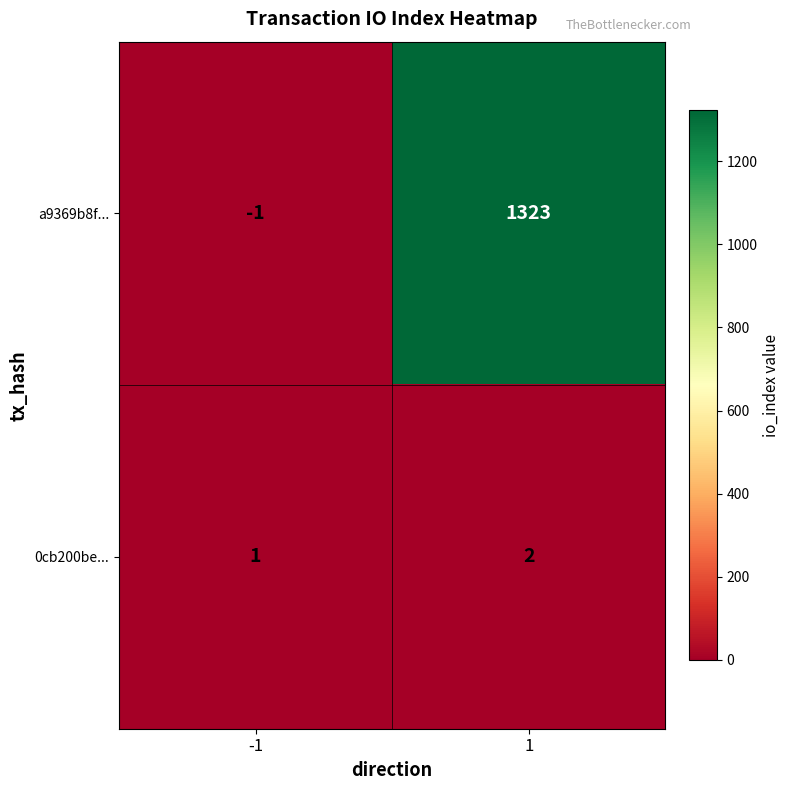

At which category is the sum across all series the highest?

1